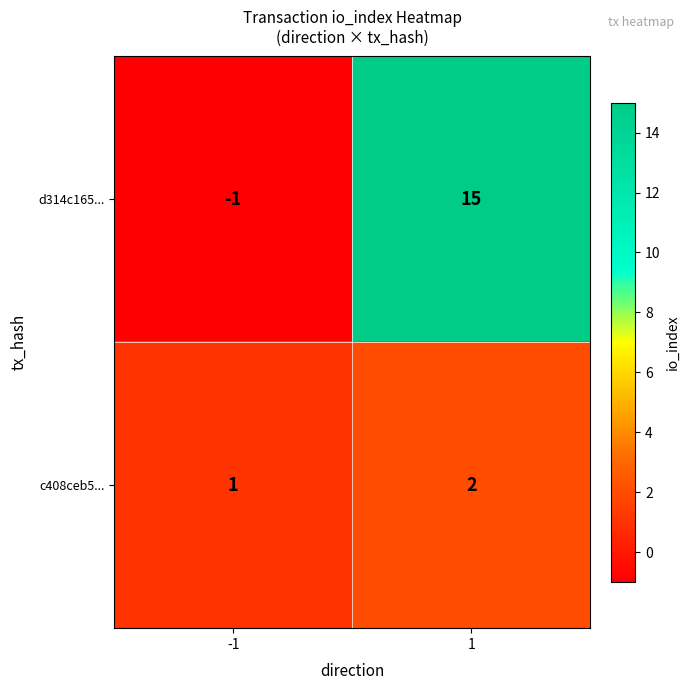

List the series in order of their overall mean, lowest first.

c408ceb5..., d314c165...